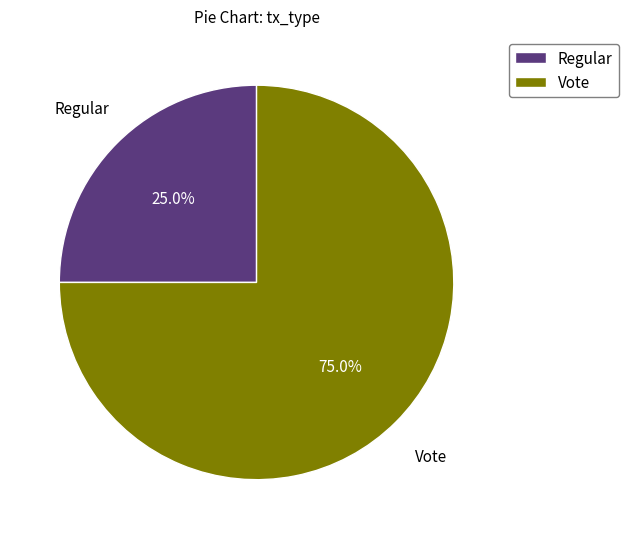

True or false: Regular accounts for 31% of the total.

False